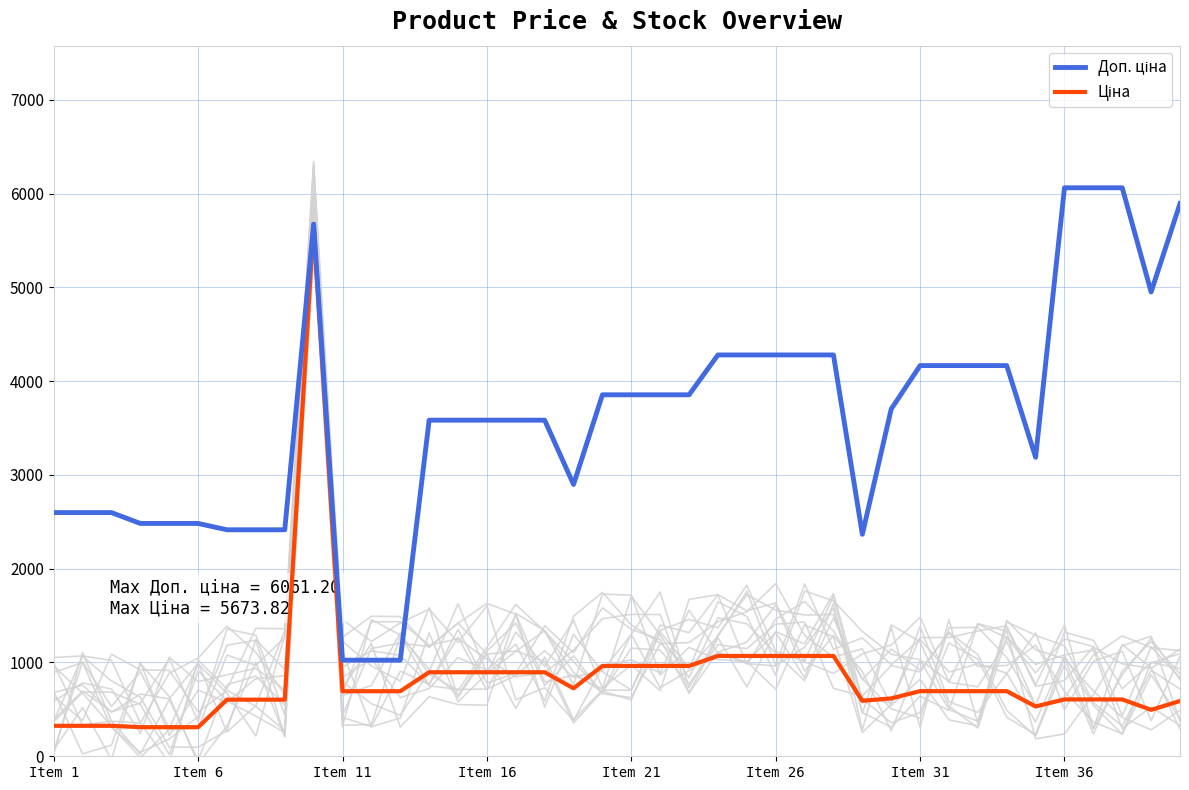

True or false: Доп. ціна and Ціна cross at least once.

False